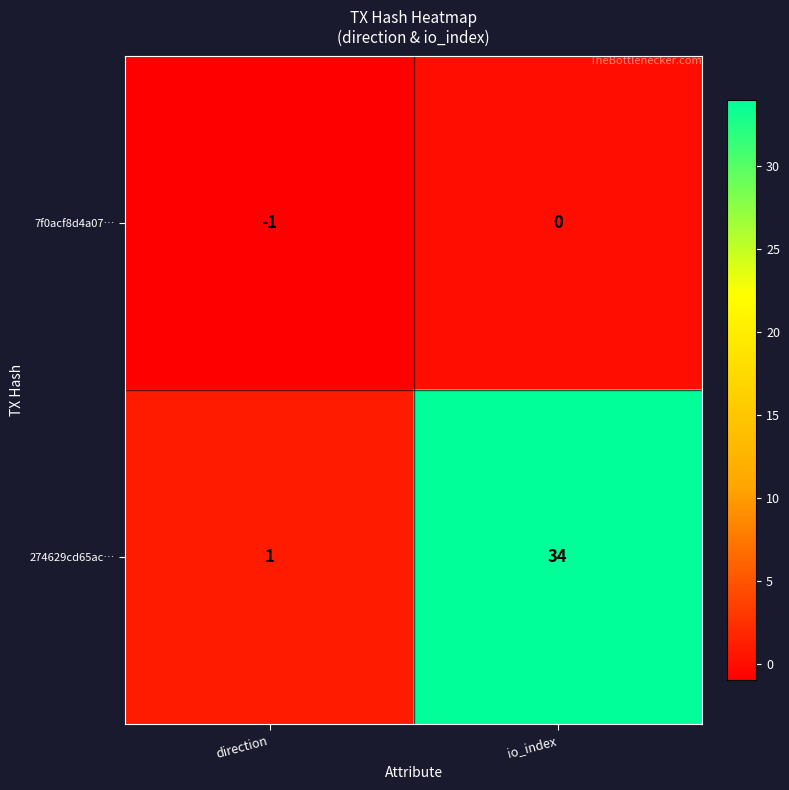

Reading right to left, transcribe all the data shown in this chart.

7f0acf8d4a07…: io_index=0	direction=-1
274629cd65ac…: io_index=34	direction=1